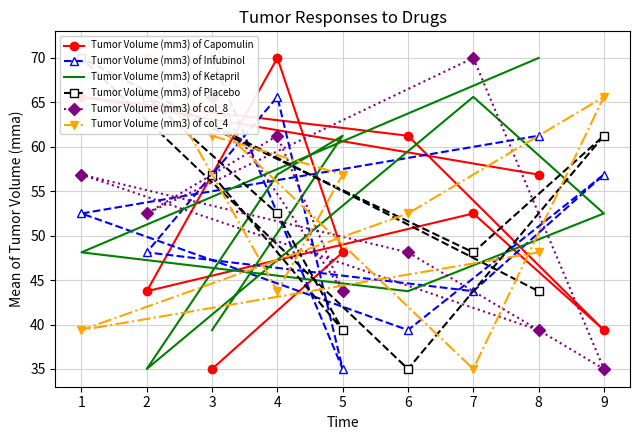

Which label corresponds to the largest value in the chart?

4